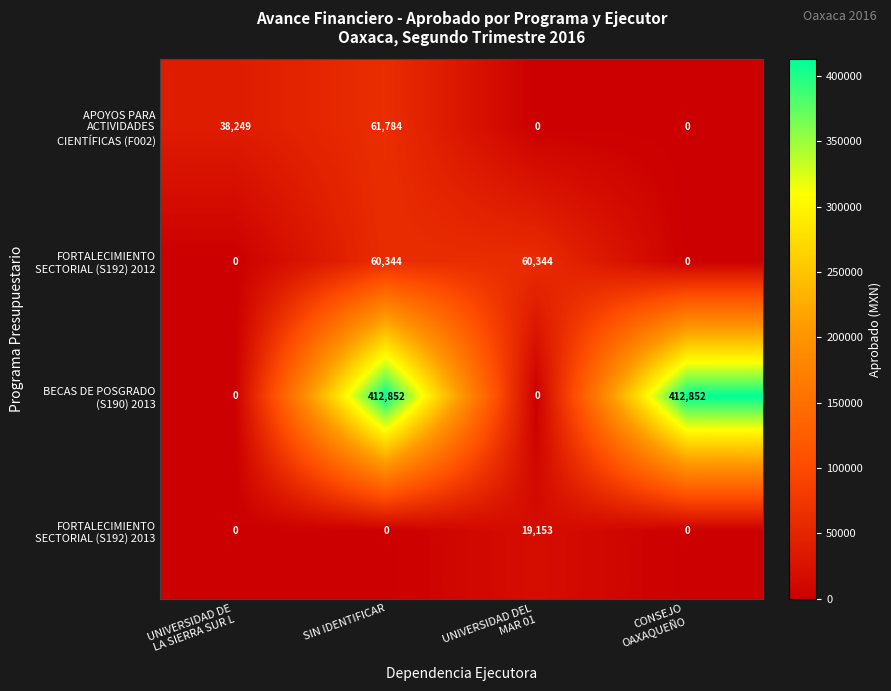

At which category is the sum across all series the highest?

SIN IDENTIFICAR